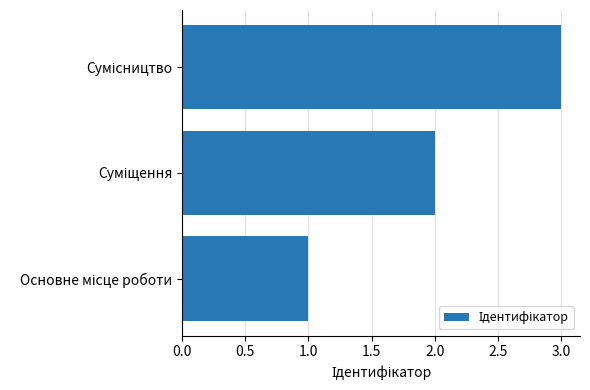

What is the sum of all values?

6